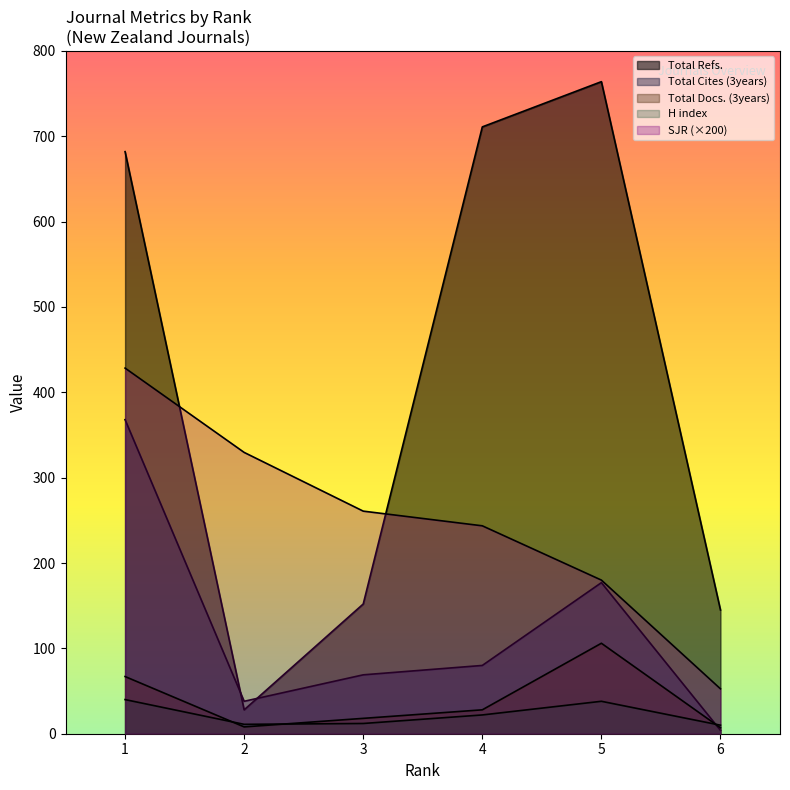

What is the sum of the H index values at 6 and 2?

21.0